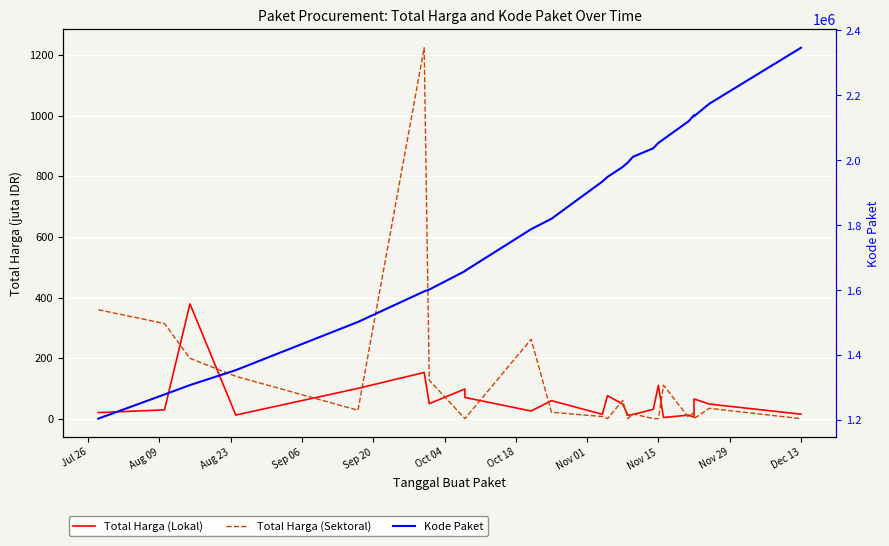

What is the value of the Total Harga (Lokal) point at the 13th from the left?

75.9